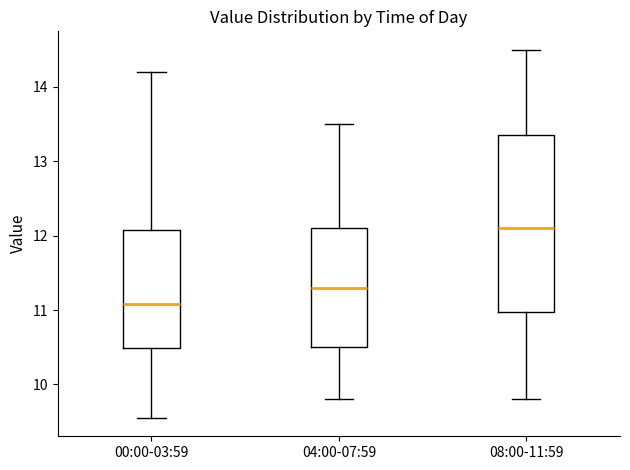

Where is the lower edge of the box for 00:00-03:59 on the y-axis? The values are not printed on the chart, so give them approximately, as read against the axis.

10.5